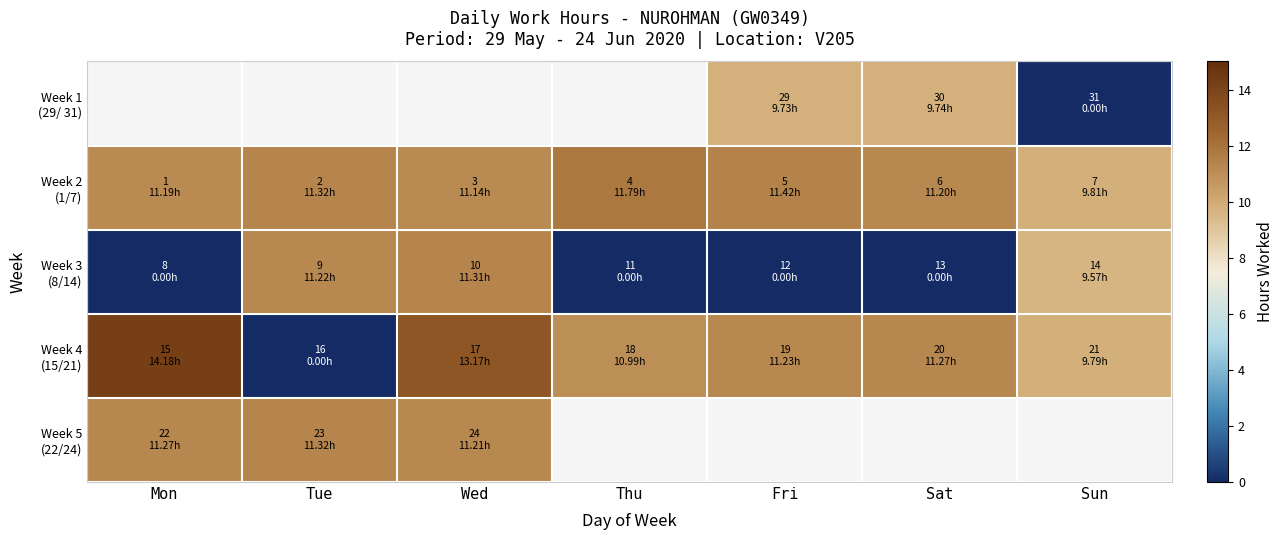

Between Wed and Sat, which series saw the biggest shift?

Week 3 (8/14)